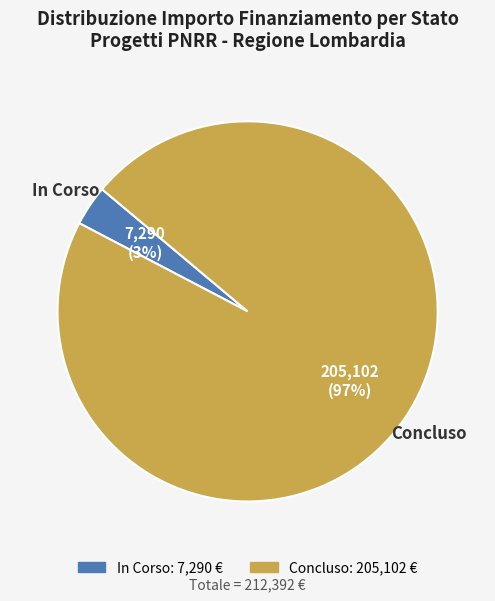

To the nearest percent, what is the combined percentage of In Corso and Concluso?

100%